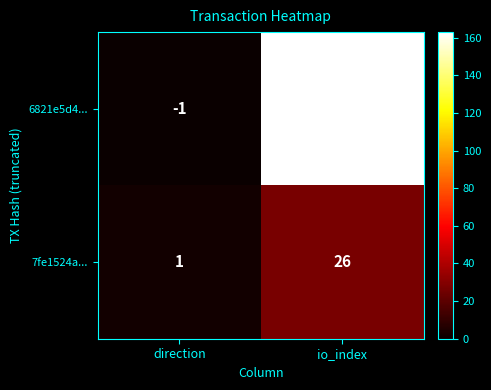

Where is 6821e5d4... nearest to the value 80?

direction